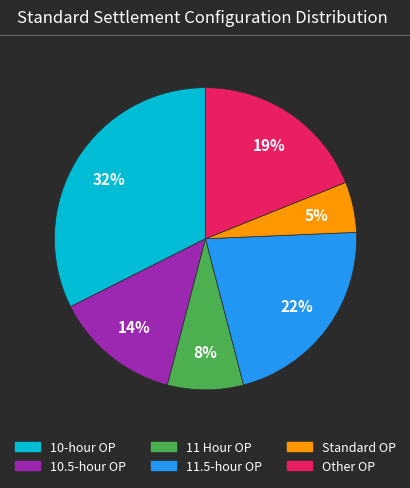

To the nearest percent, what portion does 10.5-hour OP represent?

14%